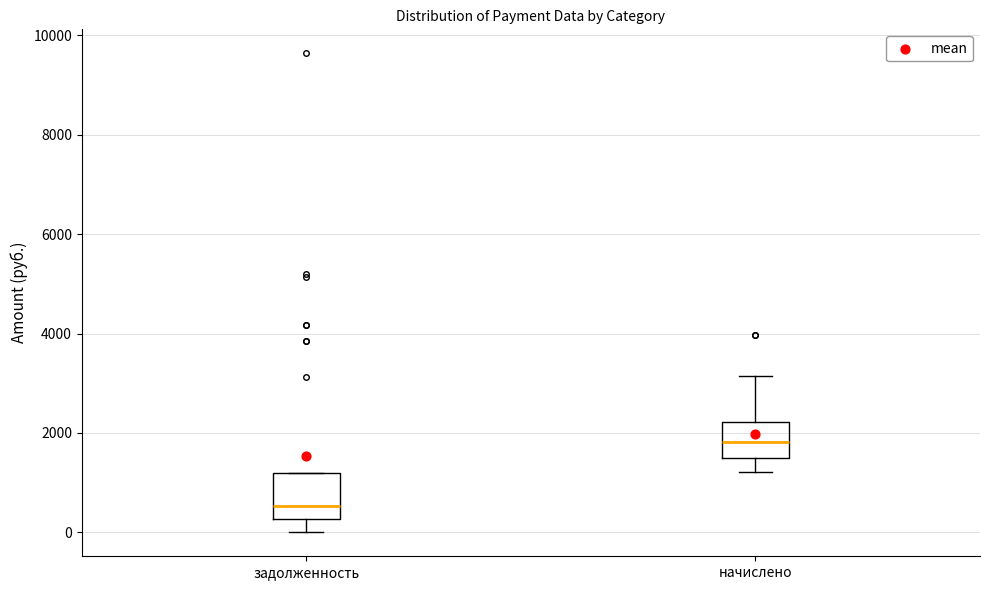

Comparing the boxes themselves (not the whiskers), which one is the tallest?

задолженность